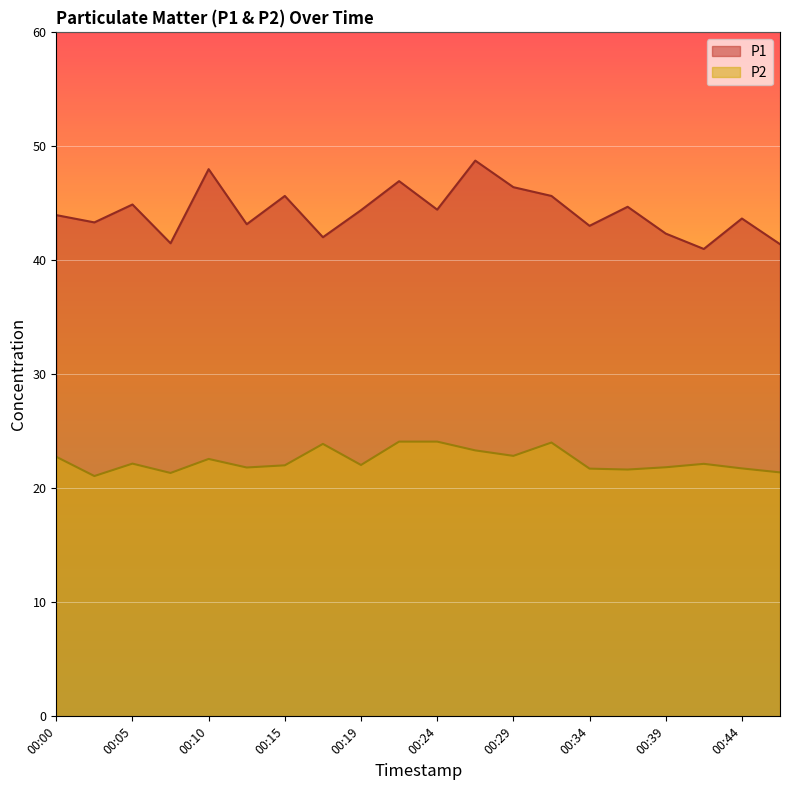

Rank the series by their average value, from highest to lowest.

P1, P2